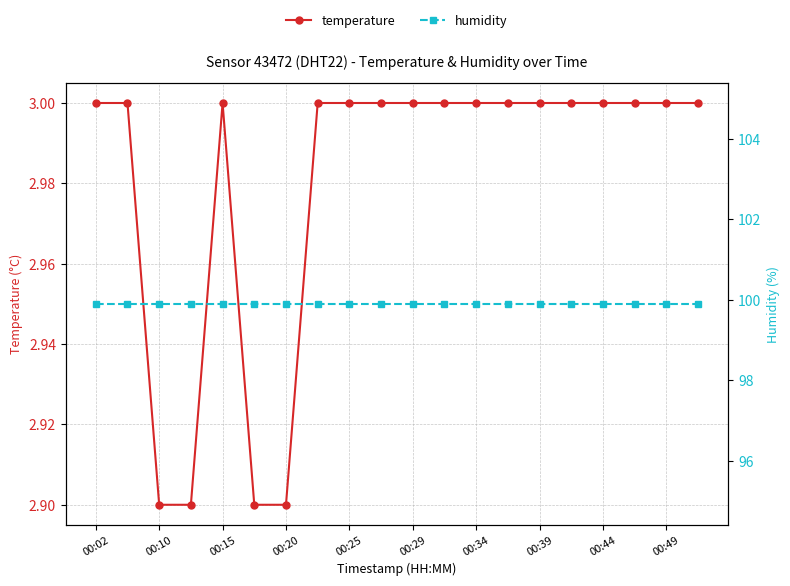

What is the highest value of the humidity series?

99.9